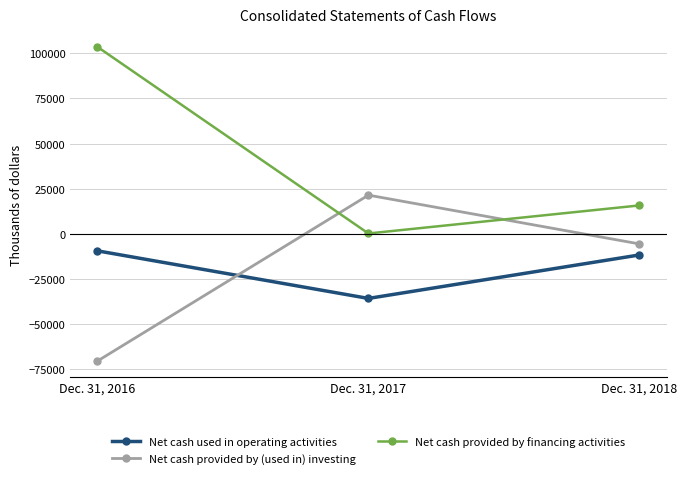

Rank the series by their maximum value, from highest to lowest.

Net cash provided by financing activities, Net cash provided by (used in) investing, Net cash used in operating activities